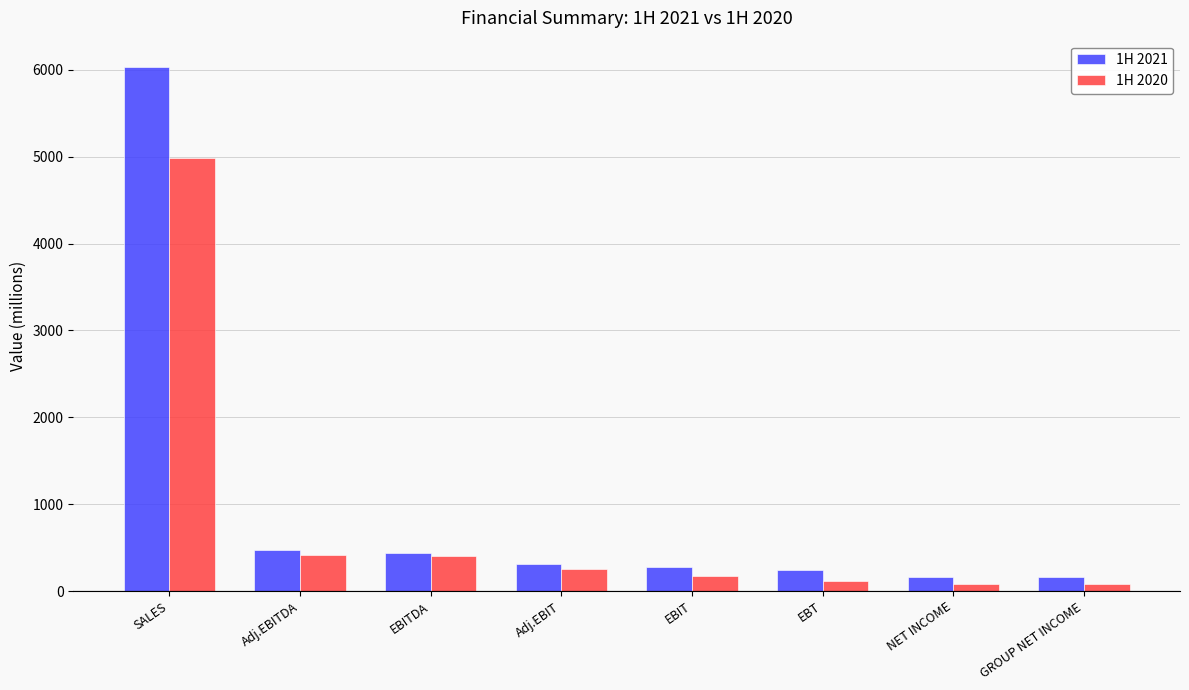

Between EBT and GROUP NET INCOME, which series saw the biggest shift?

1H 2021